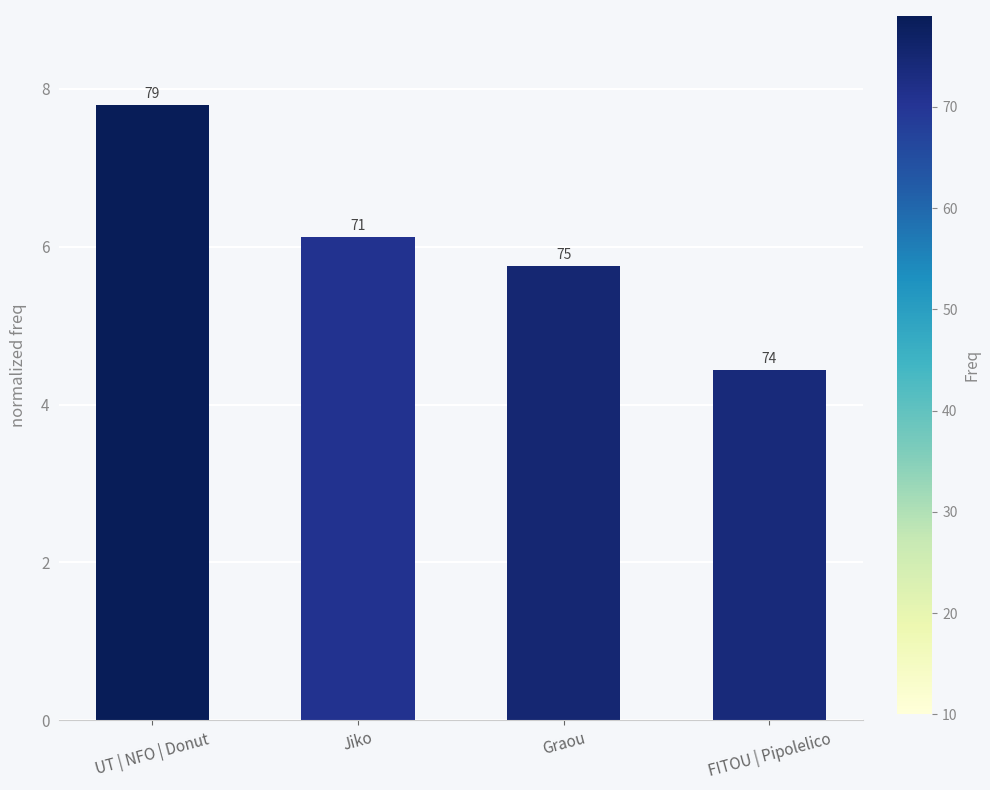

What is the label of the 1st bar from the left?

UT | NFO | Donut